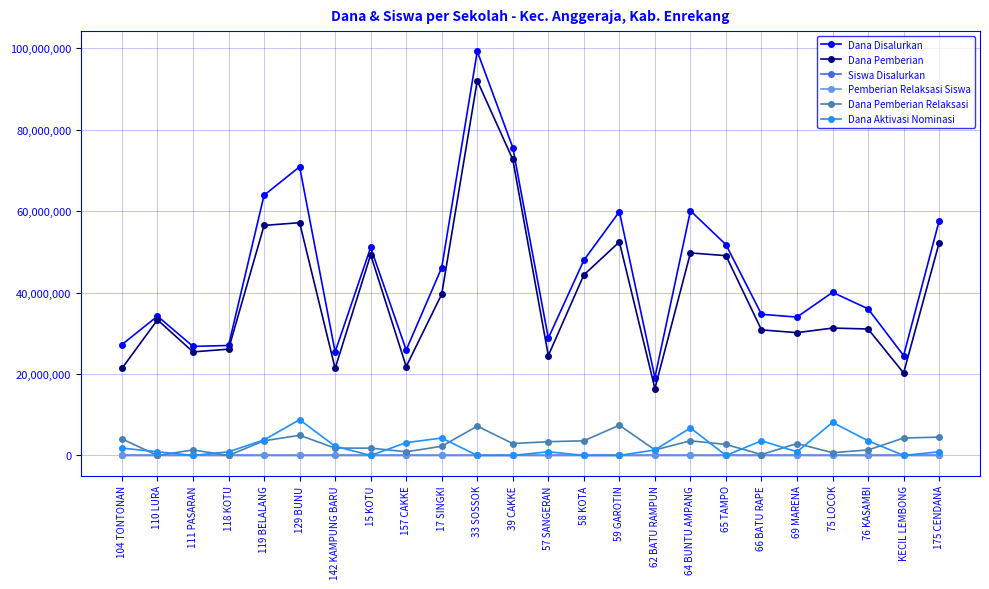

Does the chart have visible grid lines?

Yes